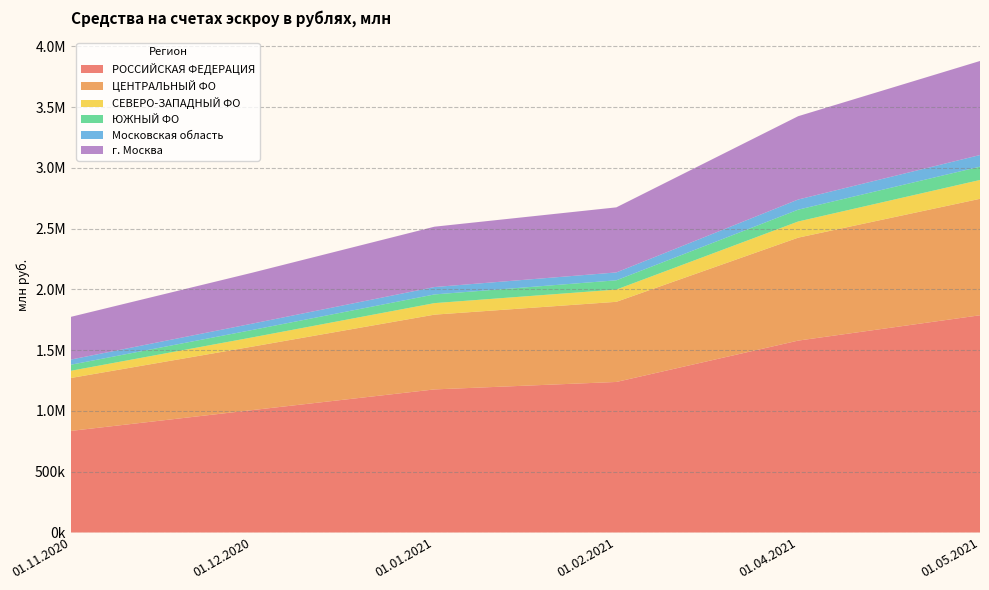

Reading left to right, extract all data points from this chart.

РОССИЙСКАЯ ФЕДЕРАЦИЯ: 01.11.2020=835883	01.12.2020=1007449	01.01.2021=1177298	01.02.2021=1238618	01.04.2021=1578841	01.05.2021=1787315
ЦЕНТРАЛЬНЫЙ ФО: 01.11.2020=435268	01.12.2020=522521	01.01.2021=615217	01.02.2021=659362	01.04.2021=847035	01.05.2021=958149
СЕВЕРО-ЗАПАДНЫЙ ФО: 01.11.2020=59440	01.12.2020=75910	01.01.2021=94752	01.02.2021=100679	01.04.2021=132895	01.05.2021=154961
ЮЖНЫЙ ФО: 01.11.2020=49749	01.12.2020=61035	01.01.2021=71481	01.02.2021=76269	01.04.2021=97247	01.05.2021=109447
Московская область: 01.11.2020=42432	01.12.2020=52275	01.01.2021=60811	01.02.2021=64768	01.04.2021=83591	01.05.2021=95778
г. Москва: 01.11.2020=351530	01.12.2020=419246	01.01.2021=496573	01.02.2021=535438	01.04.2021=685501	01.05.2021=773800